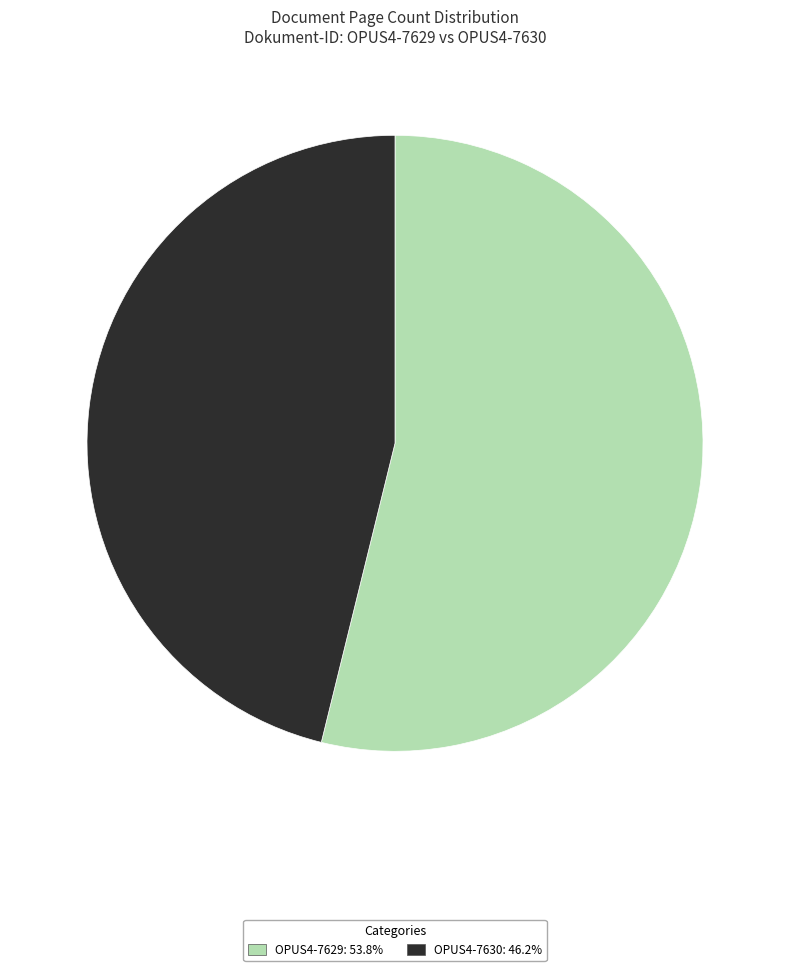

Between OPUS4-7630 and OPUS4-7629, which is larger?

OPUS4-7629